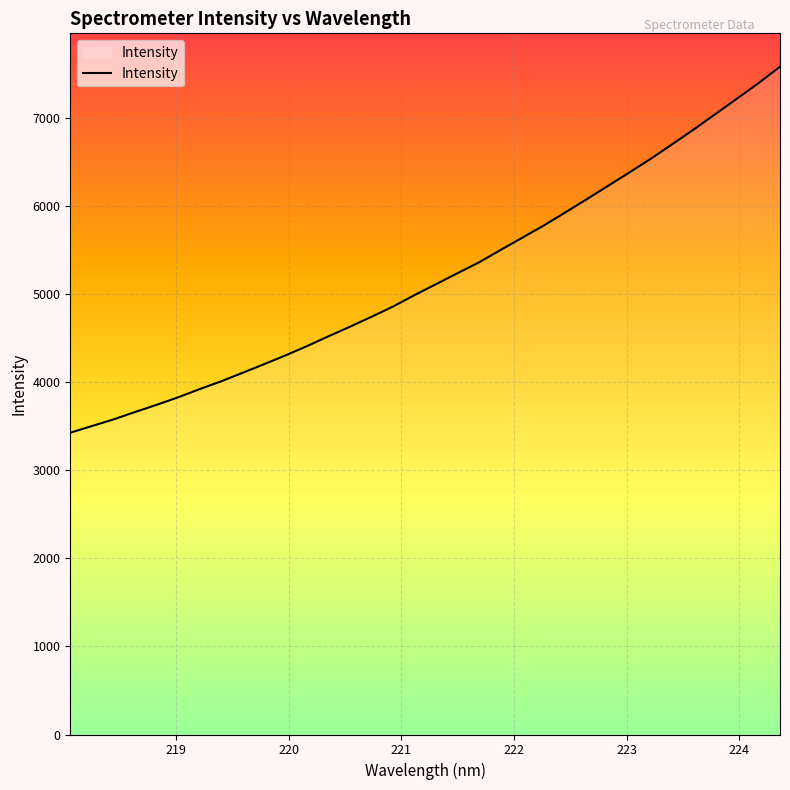

What is the greatest value displayed?

7581.5